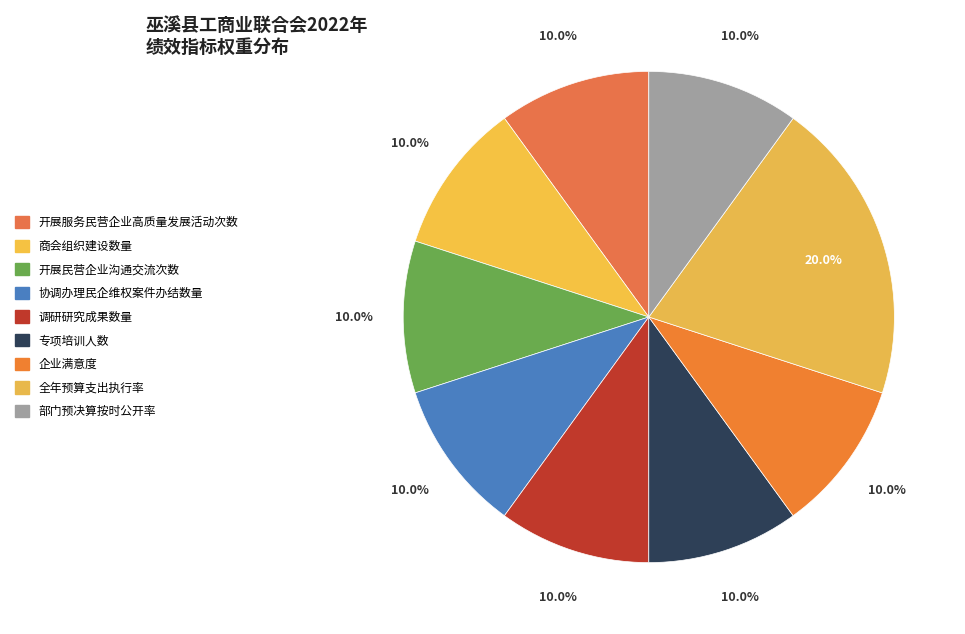

What is the ratio of the value at 调研研究成果数量 to the value at 开展服务民营企业高质量发展活动次数?

1.0